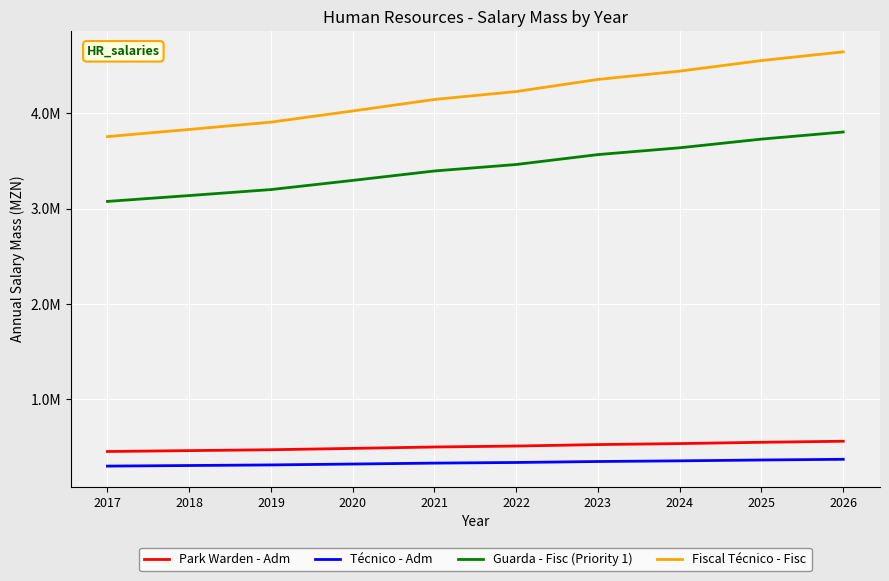

Where is Park Warden - Adm nearest to the value 508156?

2022